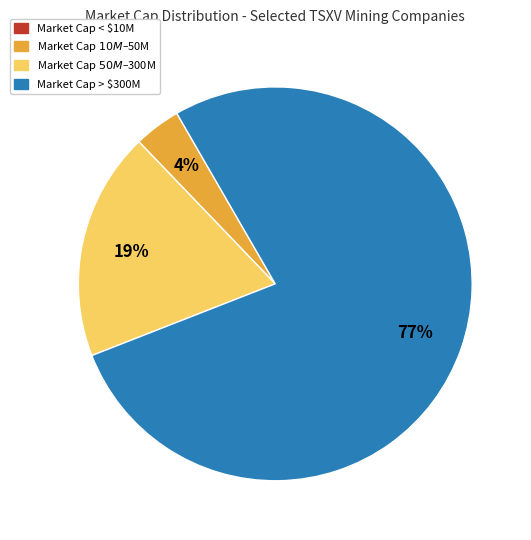

To the nearest percent, what is the difference between the largest and smallest slice percentages?

77%